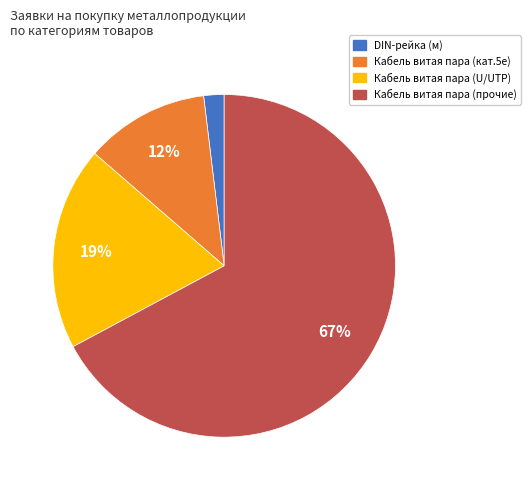

To the nearest percent, what is the difference between the largest and smallest slice percentages?

65%